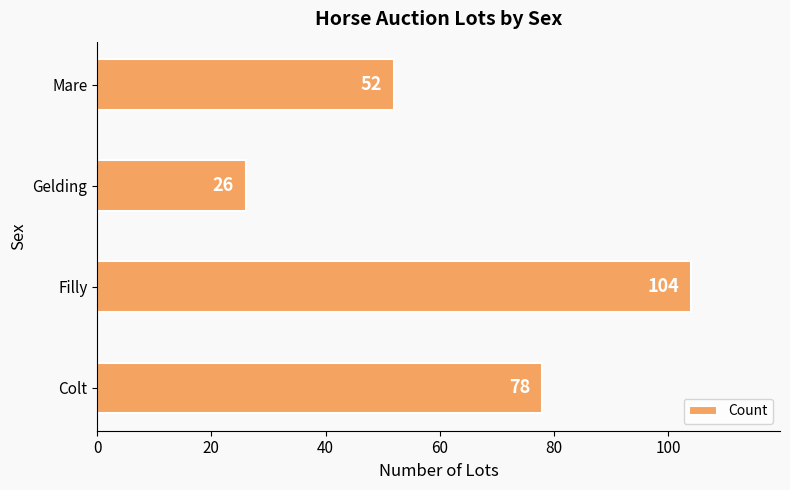

Count the values in the range 52 to 104.

3